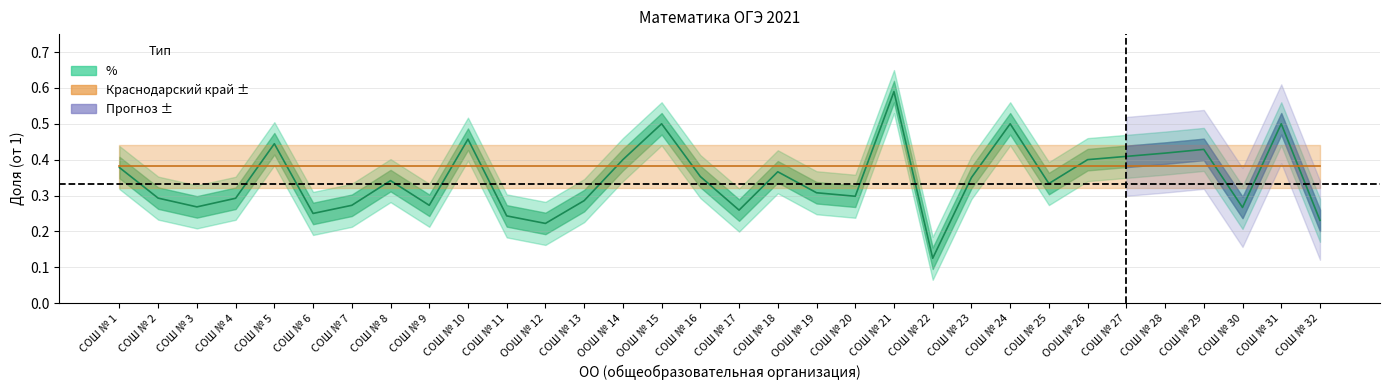

List the labels in order of value, largest first.

СОШ № 21, ООШ № 15, СОШ № 24, СОШ № 31, СОШ № 10, СОШ № 5, СОШ № 29, СОШ № 28, СОШ № 27, ООШ № 14, ООШ № 26, СОШ № 1, СОШ № 18, СОШ № 16, СОШ № 23, СОШ № 8, СОШ № 25, ООШ № 19, СОШ № 20, СОШ № 2, СОШ № 4, СОШ № 13, СОШ № 7, СОШ № 9, СОШ № 3, СОШ № 30, СОШ № 17, СОШ № 6, СОШ № 11, СОШ № 32, ООШ № 12, СОШ № 22